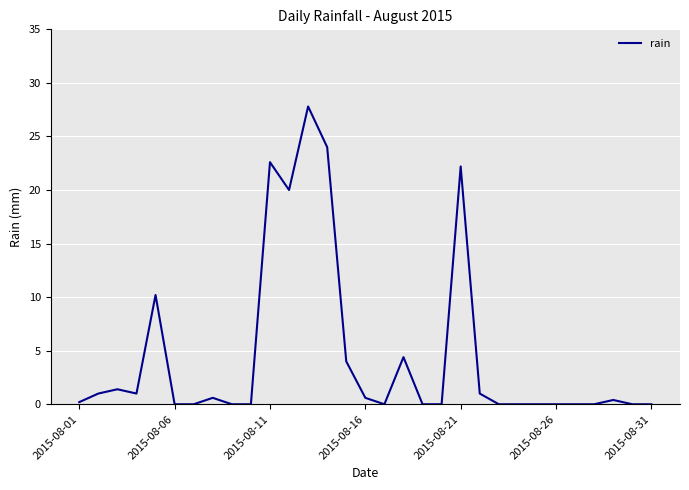

What is the difference between the maximum and minimum values?

27.8